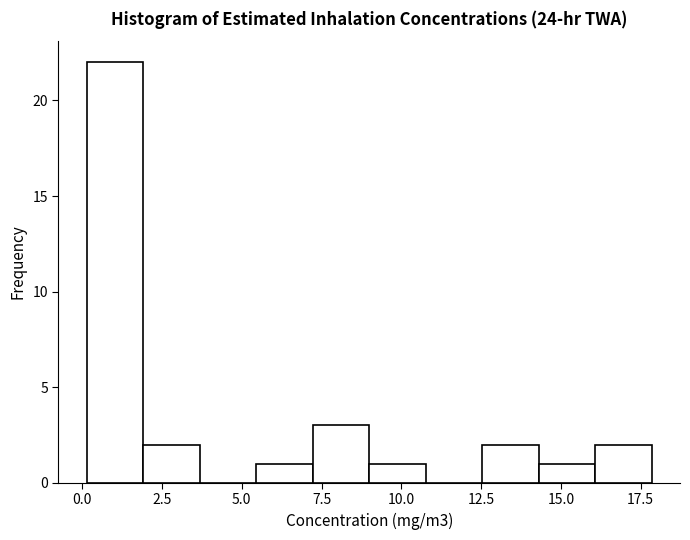

Read against the x-axis, roughly where is the centre of the tallest bar?

1.0